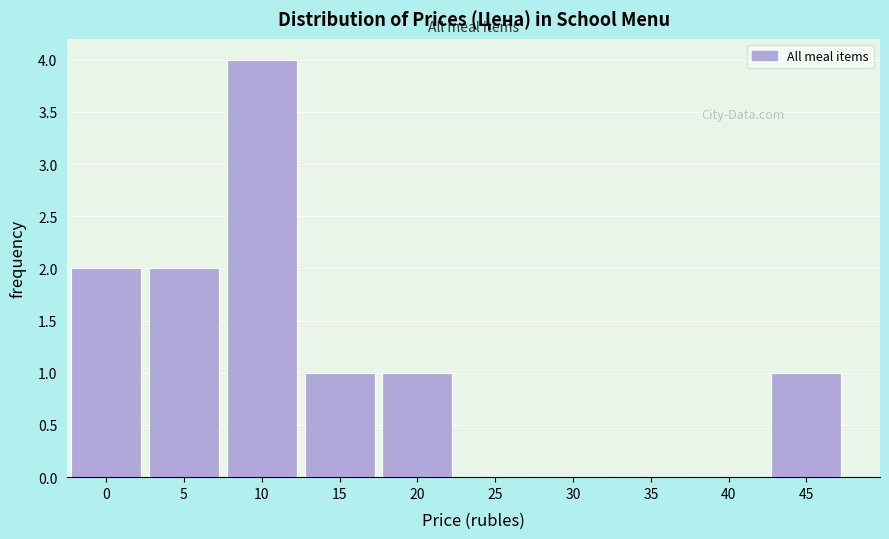

Reading left to right, list all the values displayed in this chart.

0=2	5=2	10=4	15=1	20=1	25=0	30=0	35=0	40=0	45=1